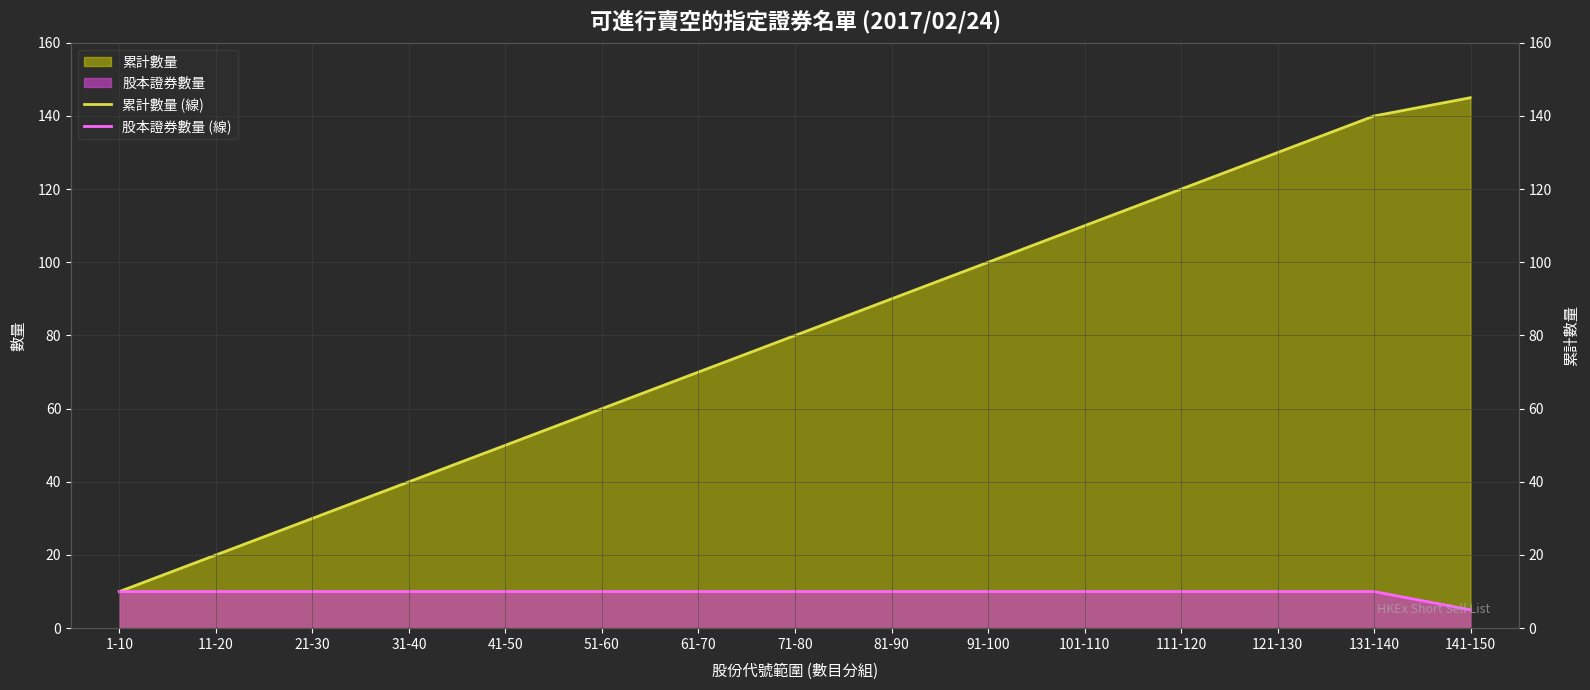

What is the label of the 1st point from the right?

141-150